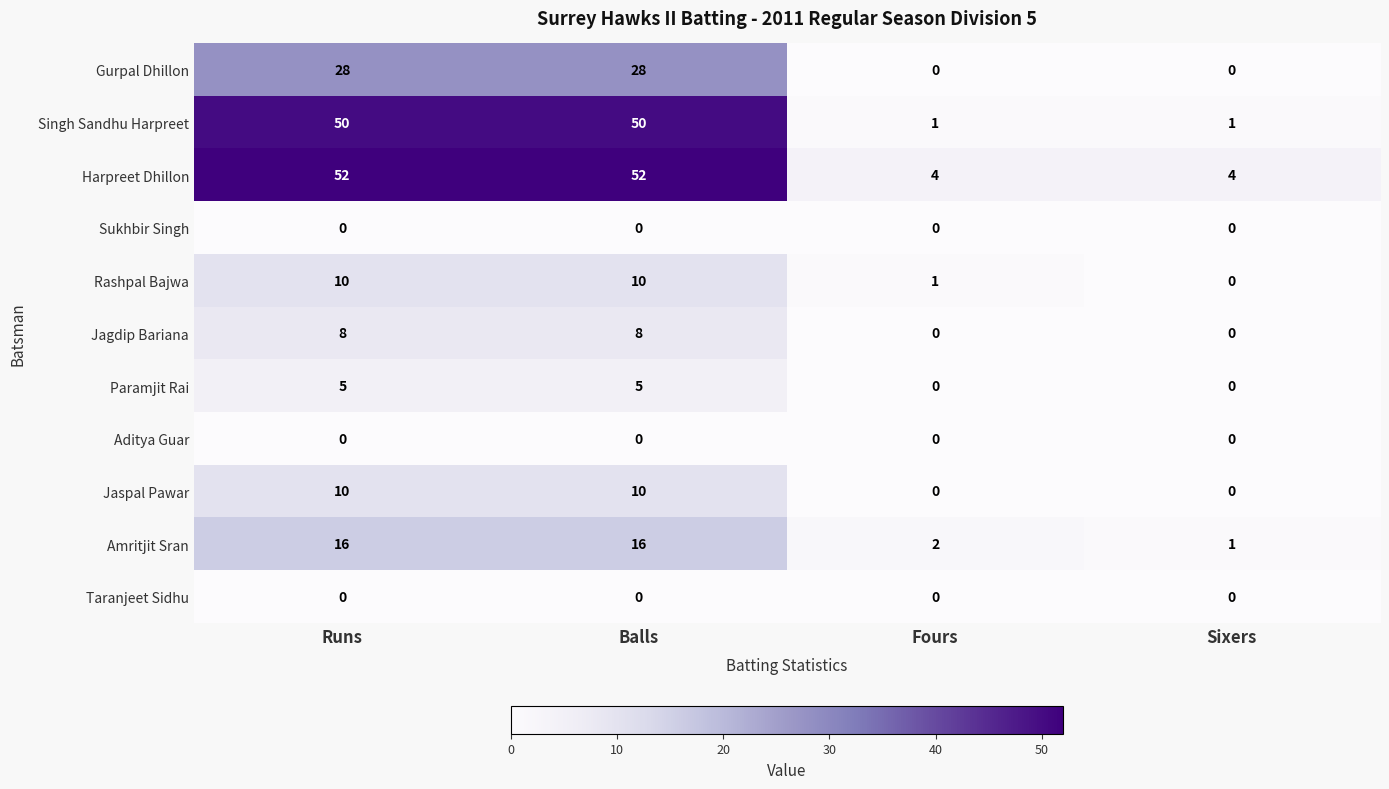

Which series has the largest range (max minus min)?

Singh Sandhu Harpreet